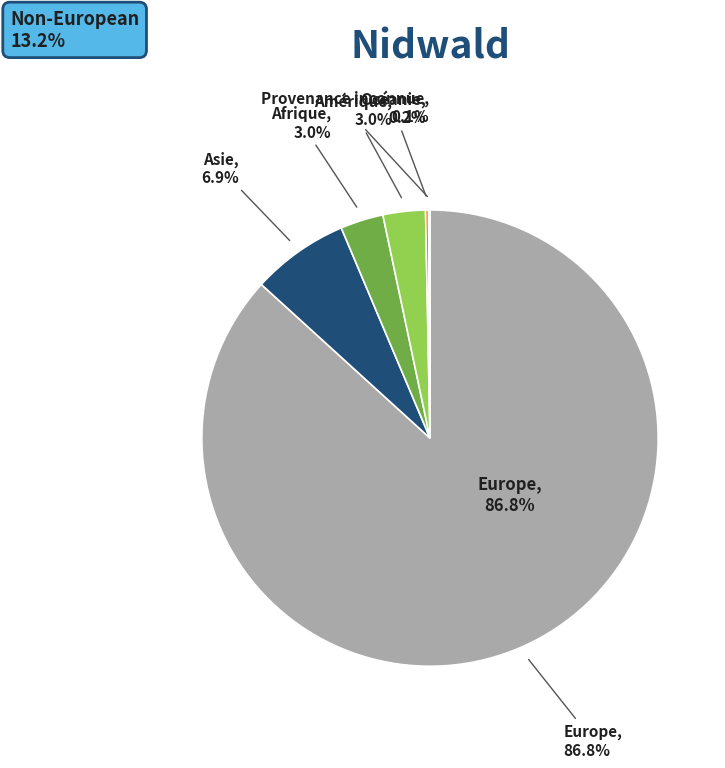

How much of the chart is everything except Asie?

93.1%